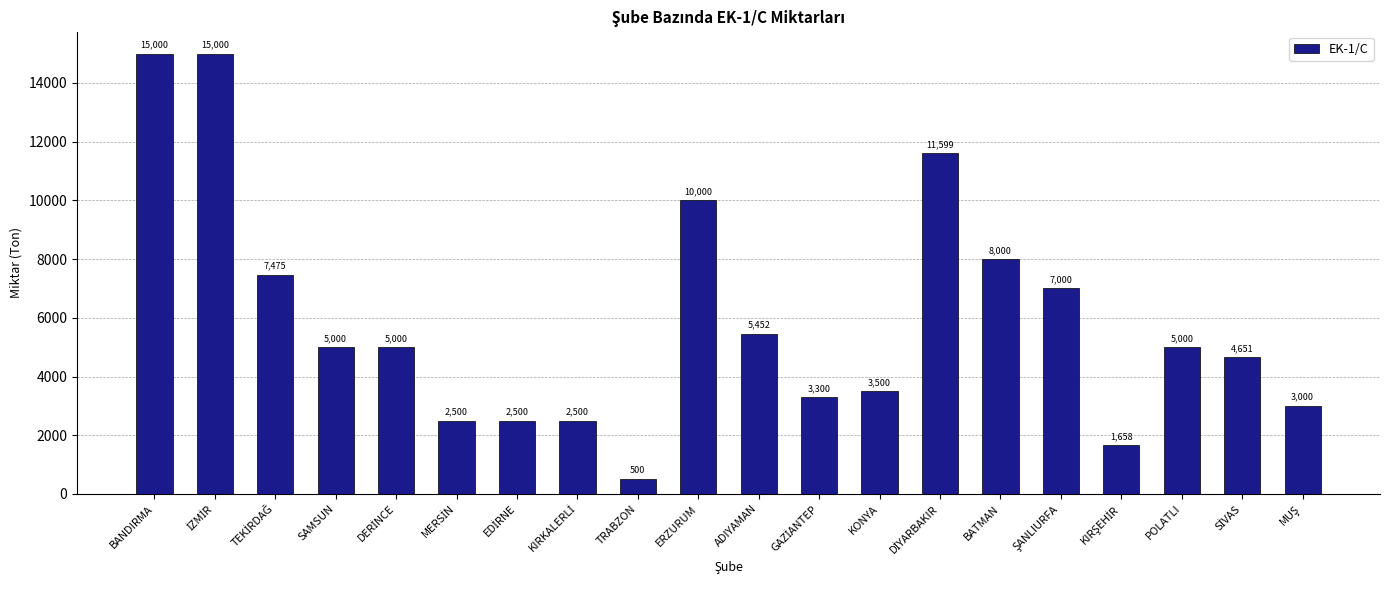

What is the difference between the maximum and minimum values?

14500